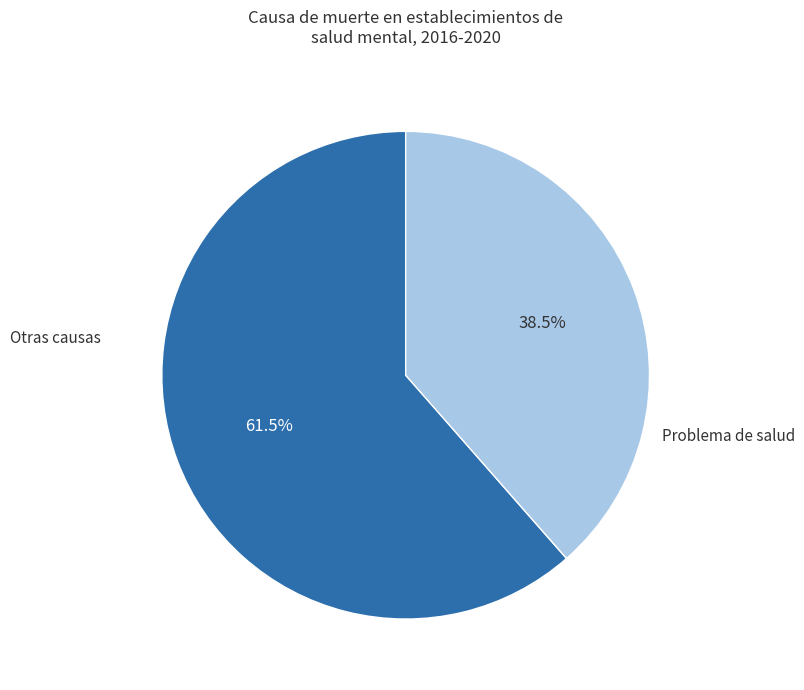

Is there any slice that represents more than half of the pie?

Yes